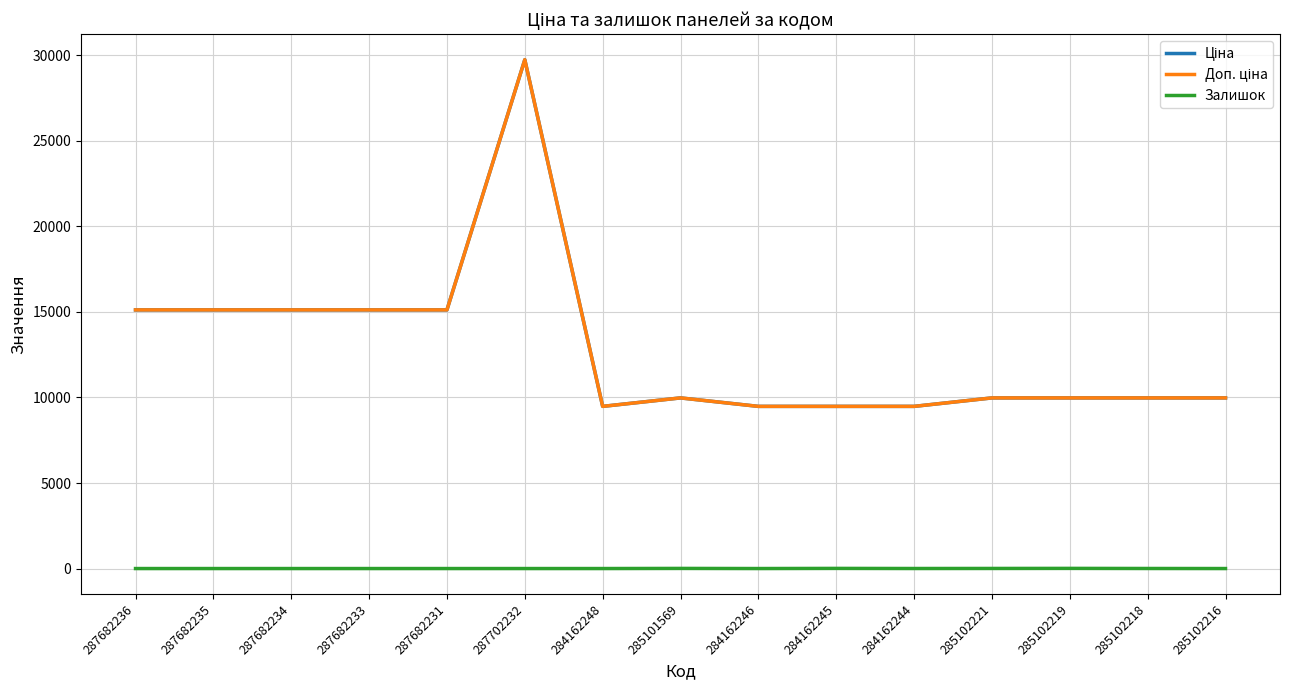

How many lines are shown in the chart?

3